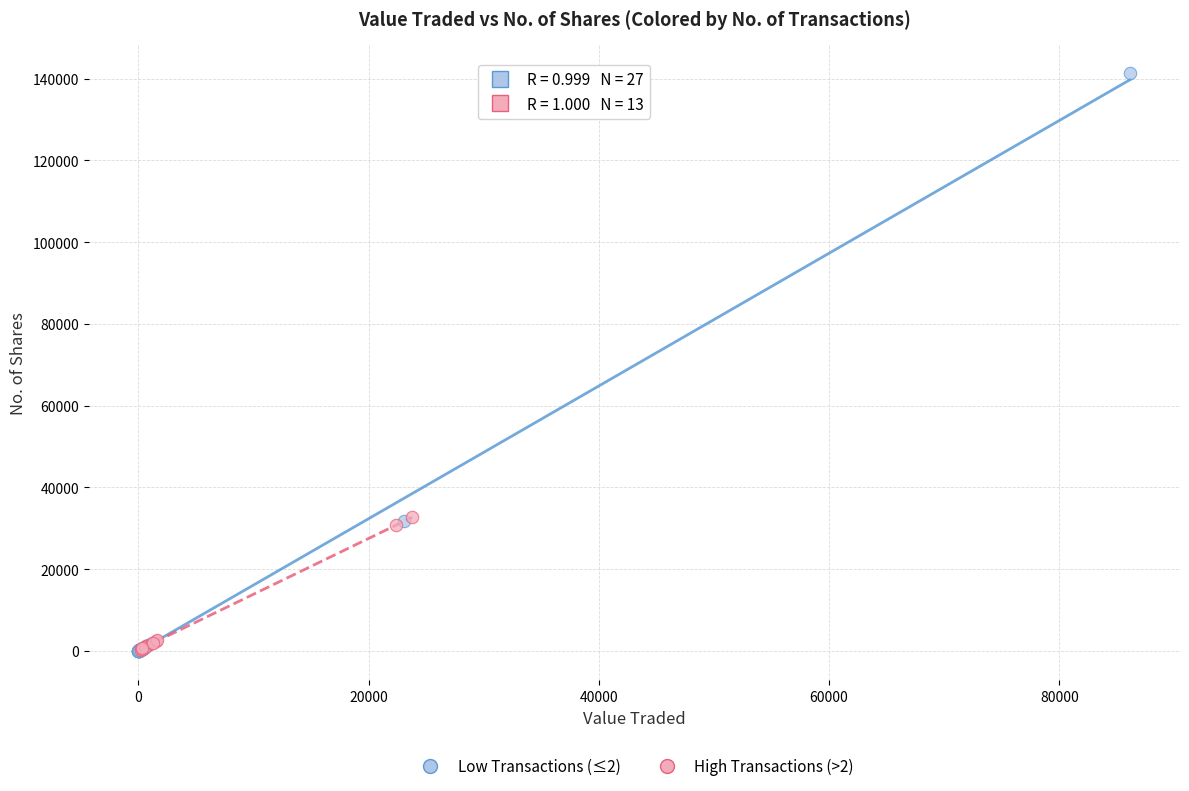

Which series has the widest spread of Y values?

Low Transactions (≤2)